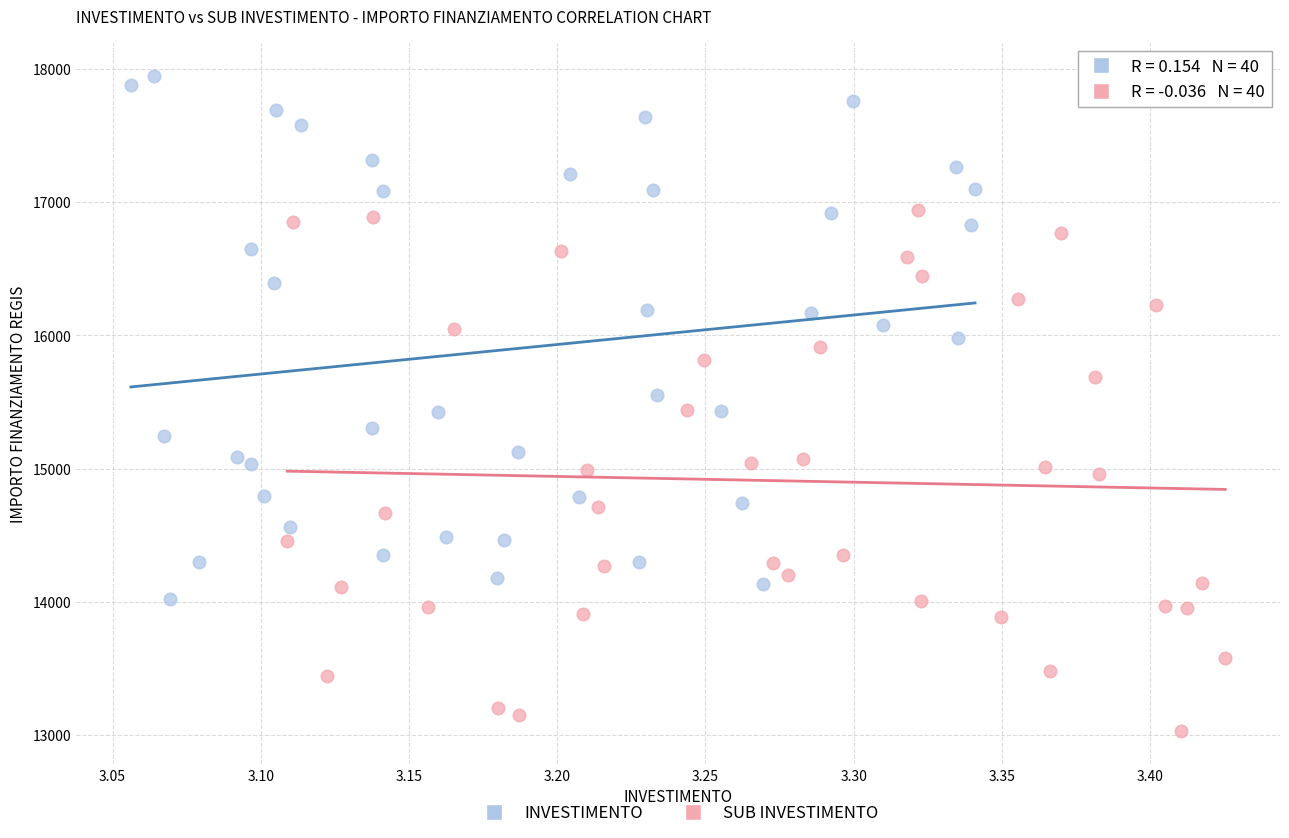

Which series reaches the minimum Y coordinate?

SUB INVESTIMENTO